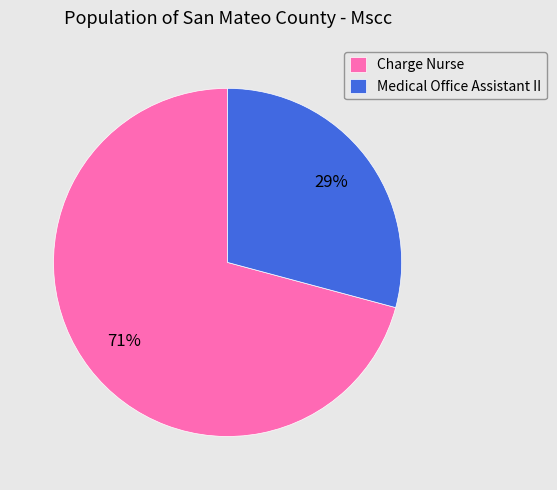

Between Medical Office Assistant II and Charge Nurse, which is larger?

Charge Nurse